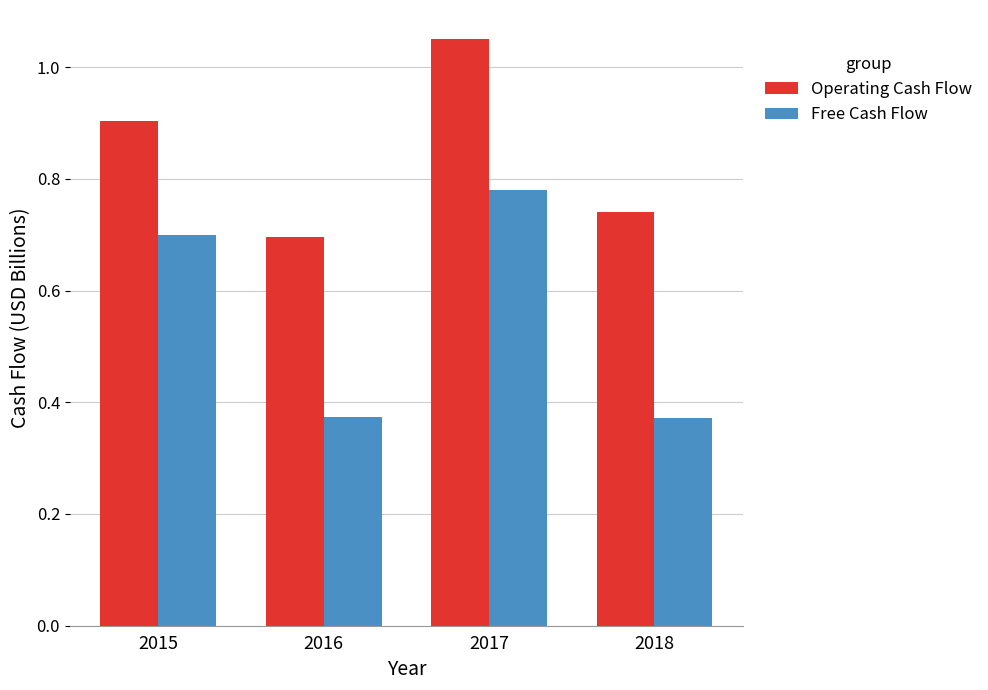

What is the difference between the Operating Cash Flow values at 2017 and 2018?

0.3